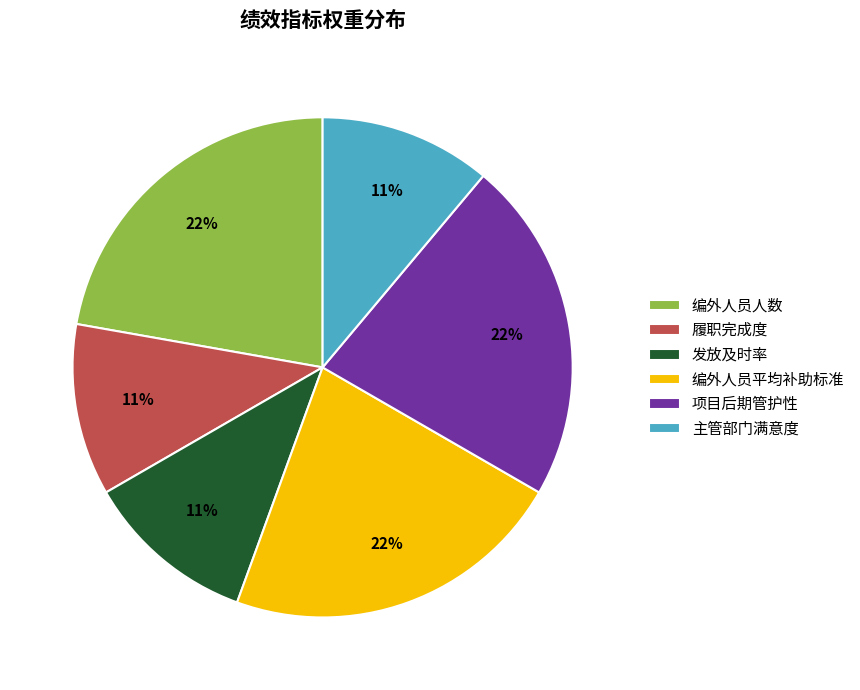

How many segments does this pie chart have?

6